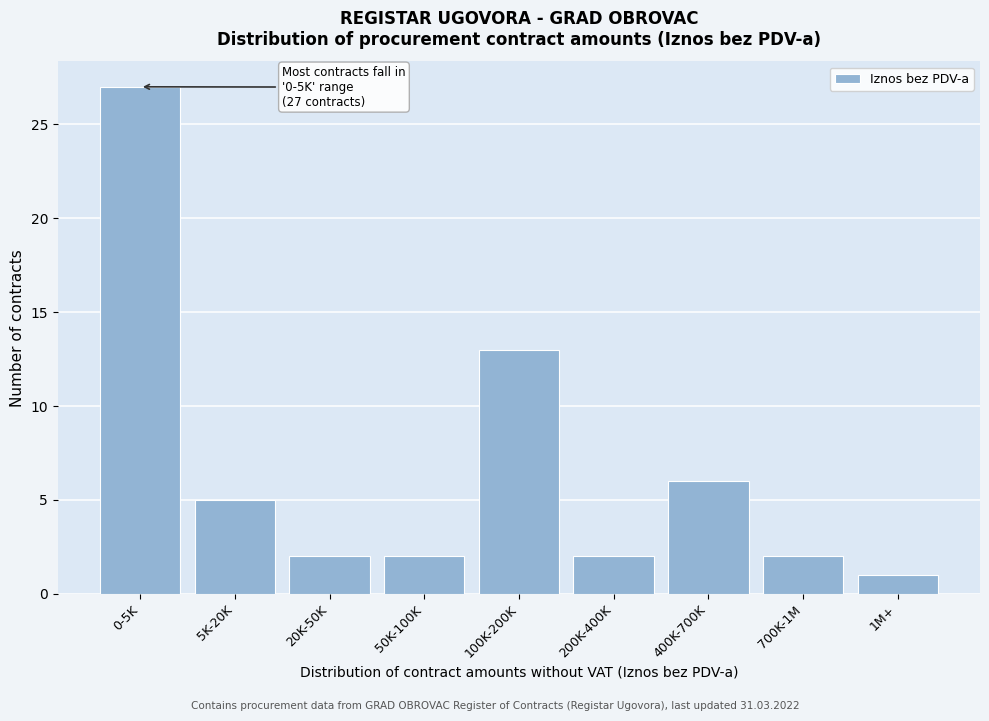

Reading right to left, list all the values displayed in this chart.

1	2	6	2	13	2	2	5	27